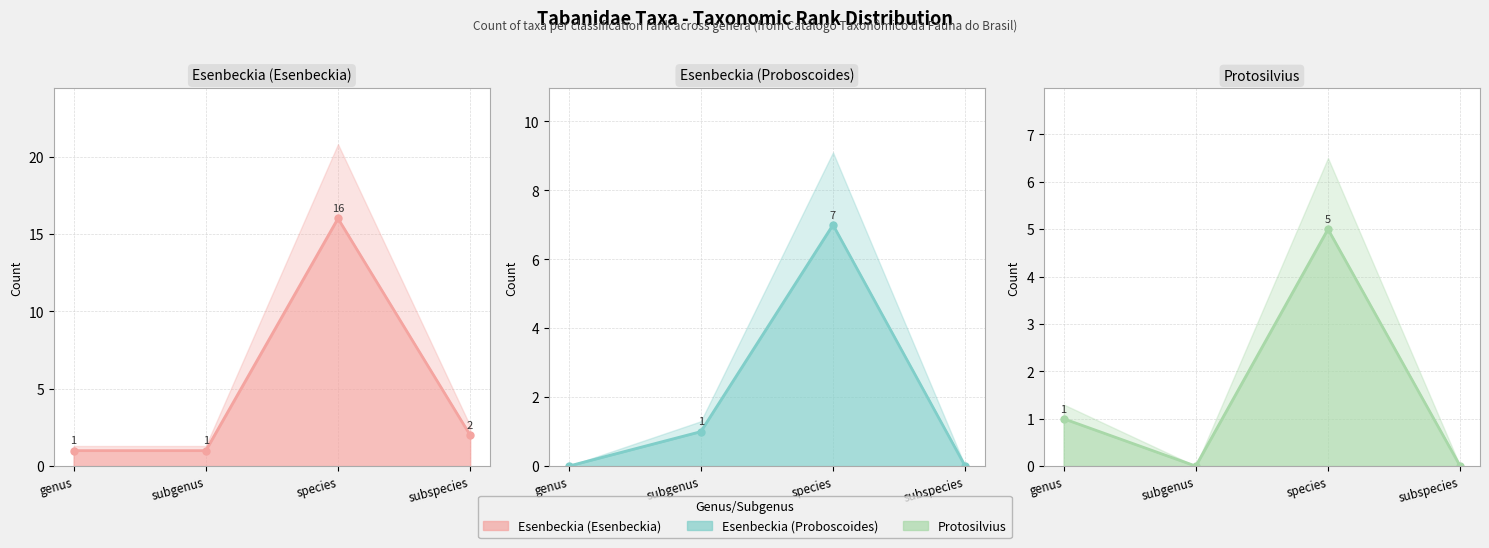

Which series has the largest range (max minus min)?

Esenbeckia (Esenbeckia) line